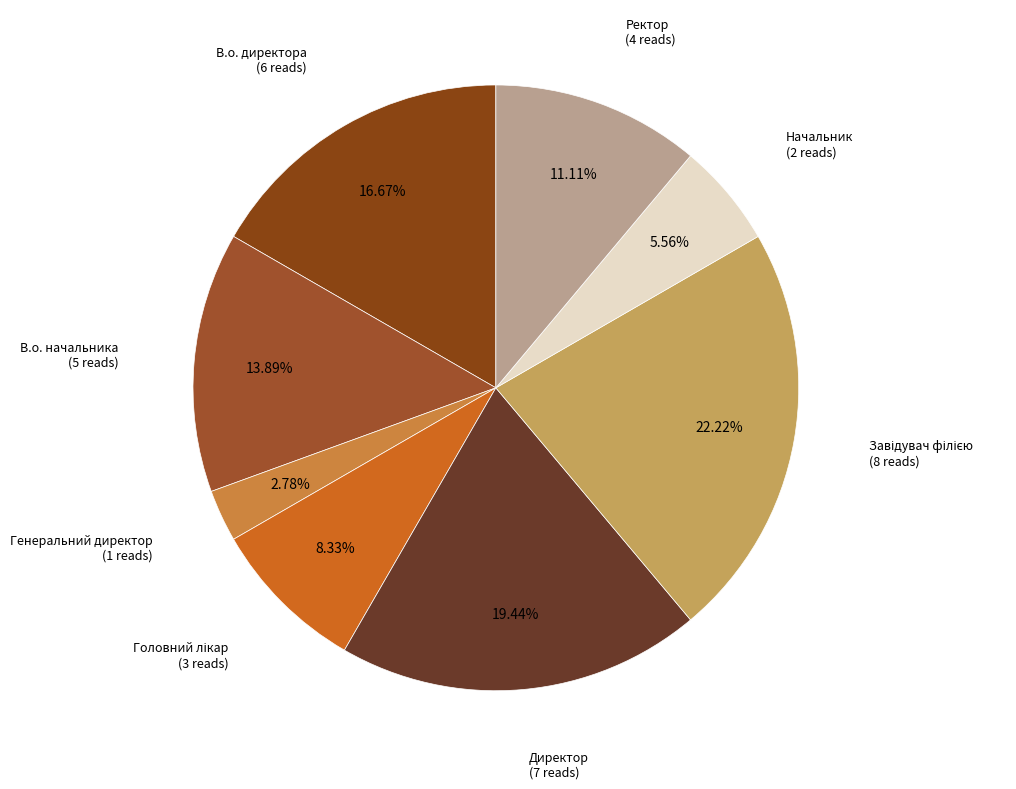

How many slices are in this pie chart?

8